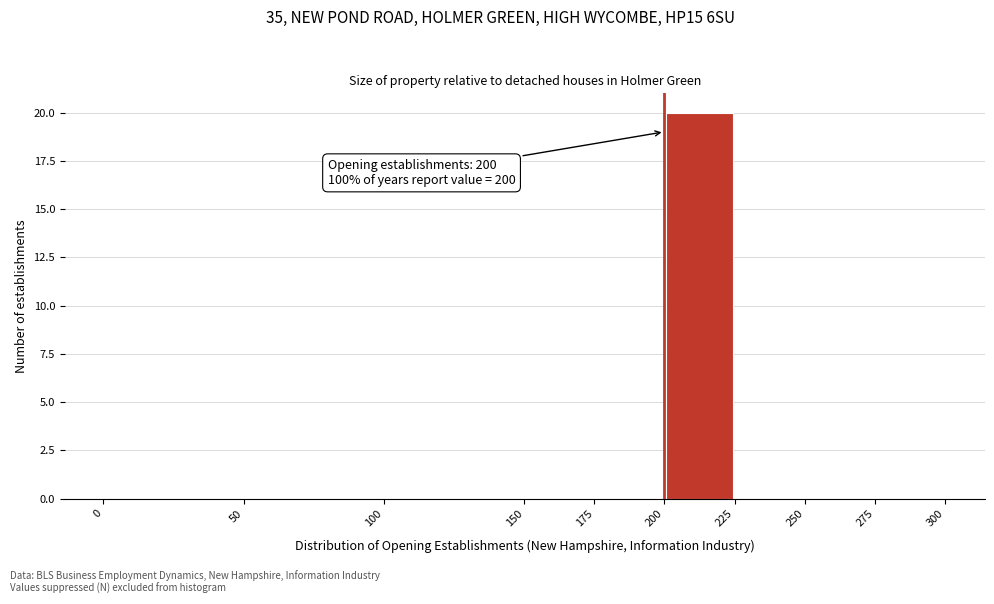

Over which range of the x-axis is the bar tallest?

200 to 225